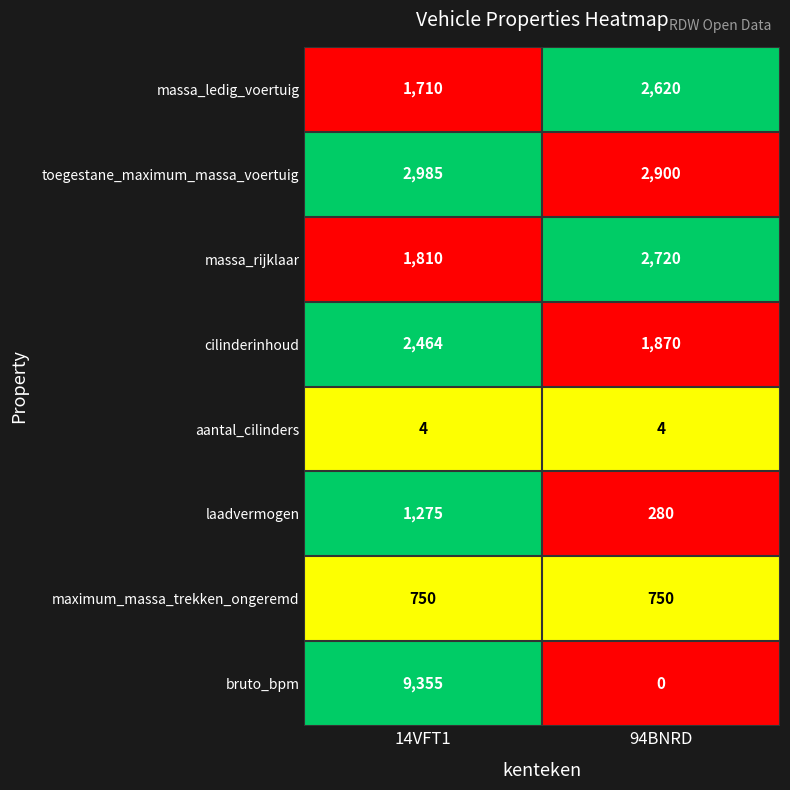

Reading left to right, list all the values displayed in this chart.

massa_ledig_voertuig: 14VFT1=1710	94BNRD=2620
toegestane_maximum_massa_voertuig: 14VFT1=2985	94BNRD=2900
massa_rijklaar: 14VFT1=1810	94BNRD=2720
cilinderinhoud: 14VFT1=2464	94BNRD=1870
aantal_cilinders: 14VFT1=4	94BNRD=4
laadvermogen: 14VFT1=1275	94BNRD=280
maximum_massa_trekken_ongeremd: 14VFT1=750	94BNRD=750
bruto_bpm: 14VFT1=9355	94BNRD=0